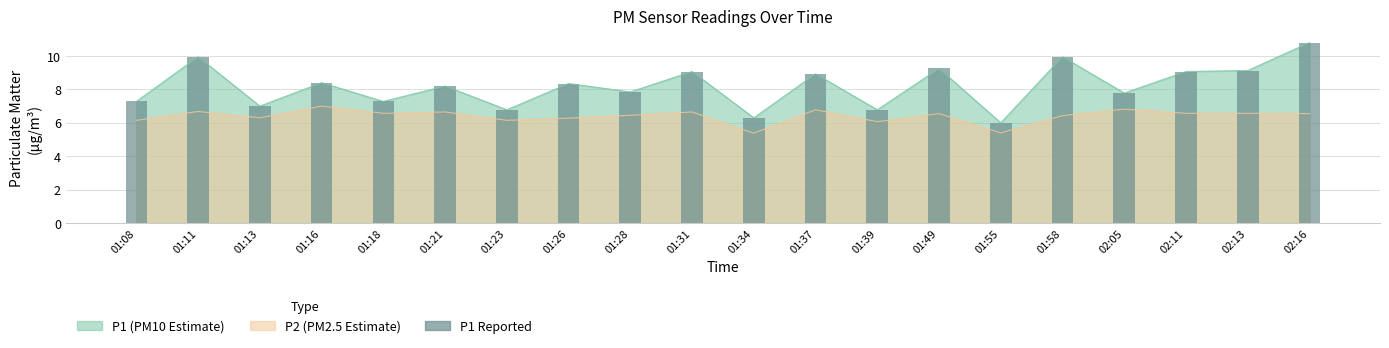

Reading left to right, what are all the values shown in this chart?

01:08=7.3	01:11=9.9	01:13=7.0	01:16=8.4	01:18=7.3	01:21=8.2	01:23=6.8	01:26=8.3	01:28=7.8	01:31=9.1	01:34=6.3	01:37=8.9	01:39=6.8	01:49=9.2	01:55=6.0	01:58=9.9	02:05=7.8	02:11=9.1	02:13=9.1	02:16=10.8